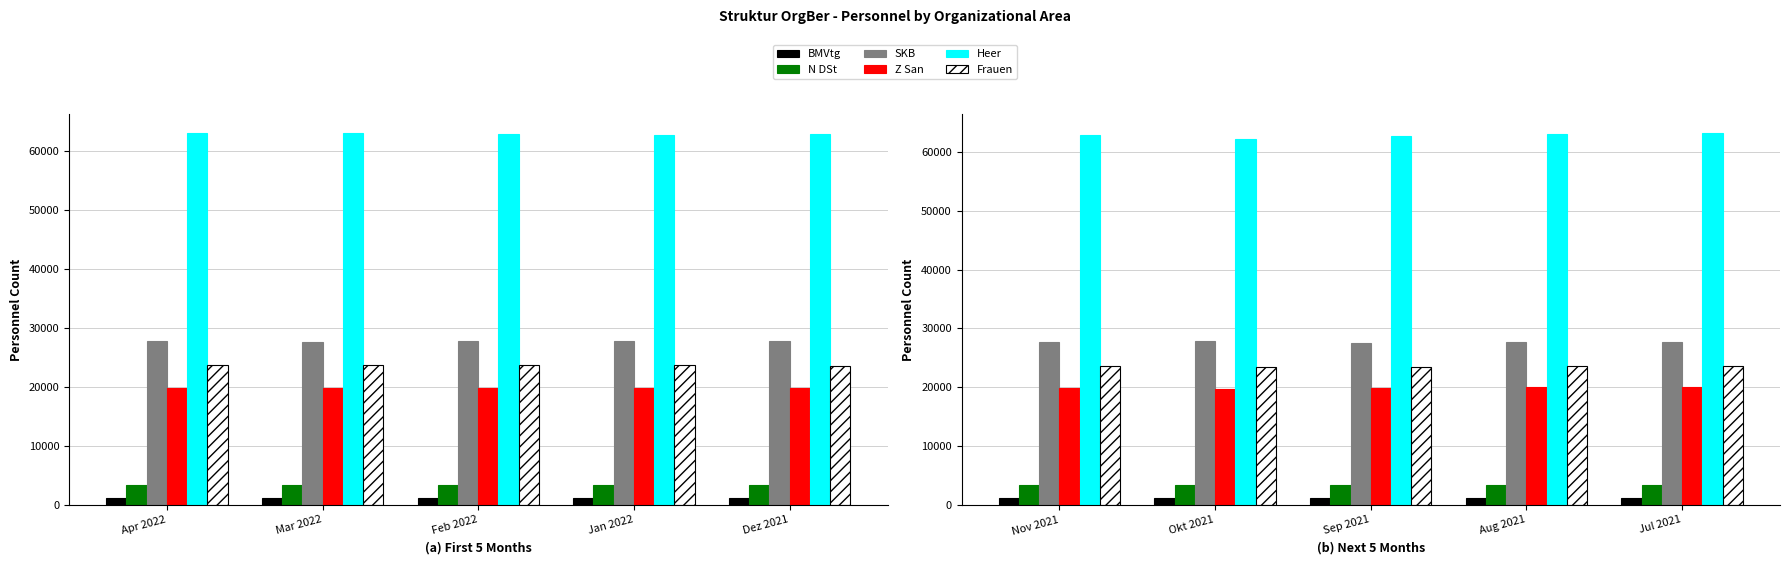

What is the difference between the maximum and second lowest values in the SKB series?

170